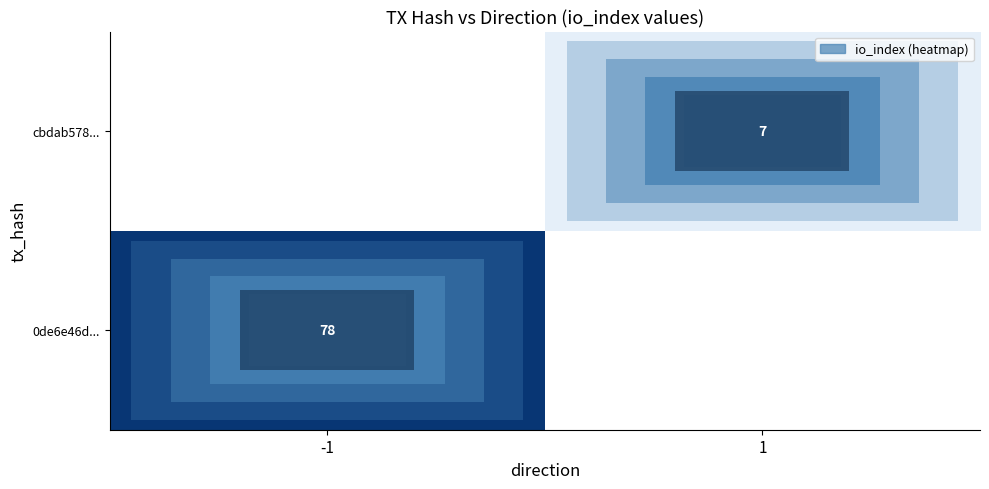

Is the value of cbdab578... at 1 greater than the value of 0de6e46d... at -1?

No